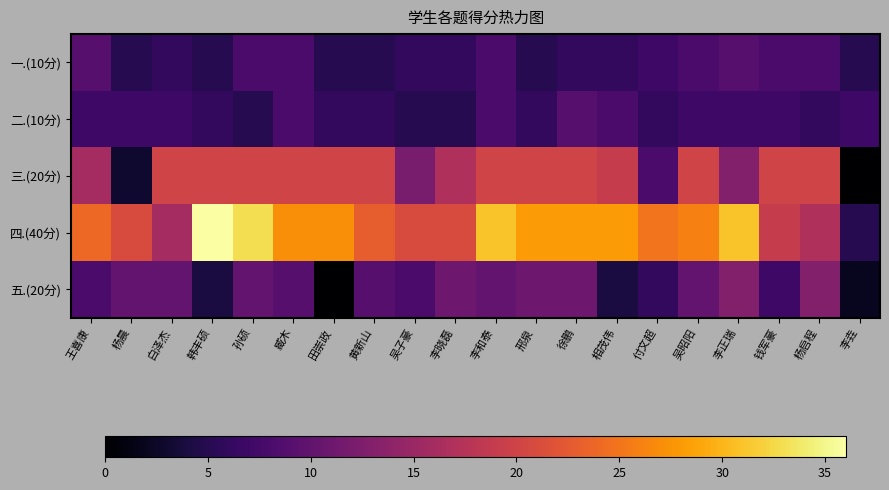

Which has a higher value, 韩丰硕 or 邢泉?

韩丰硕